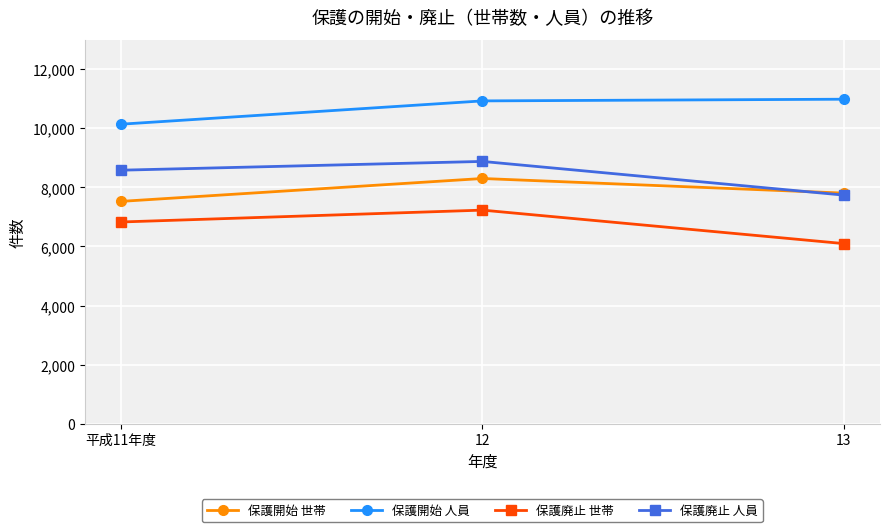

What is the sum of the 保護廃止 世帯 values at 12 and 平成11年度?

14062